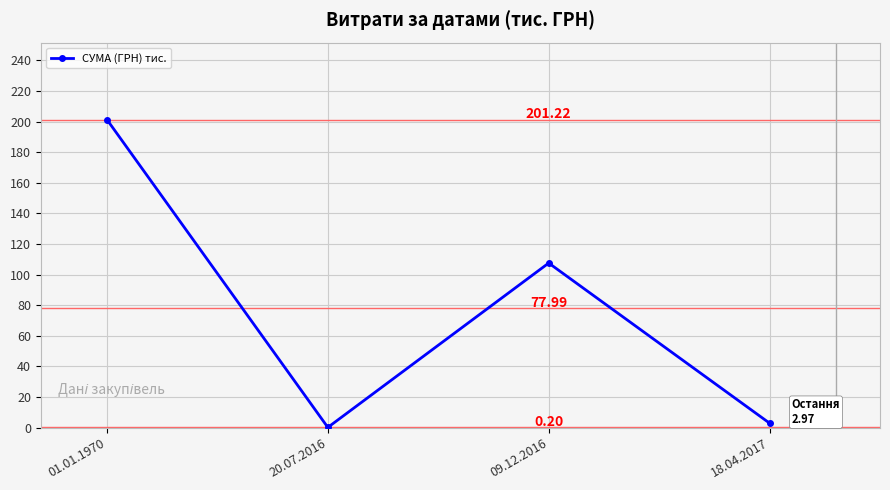

Where is the data nearest to the value 100?

09.12.2016